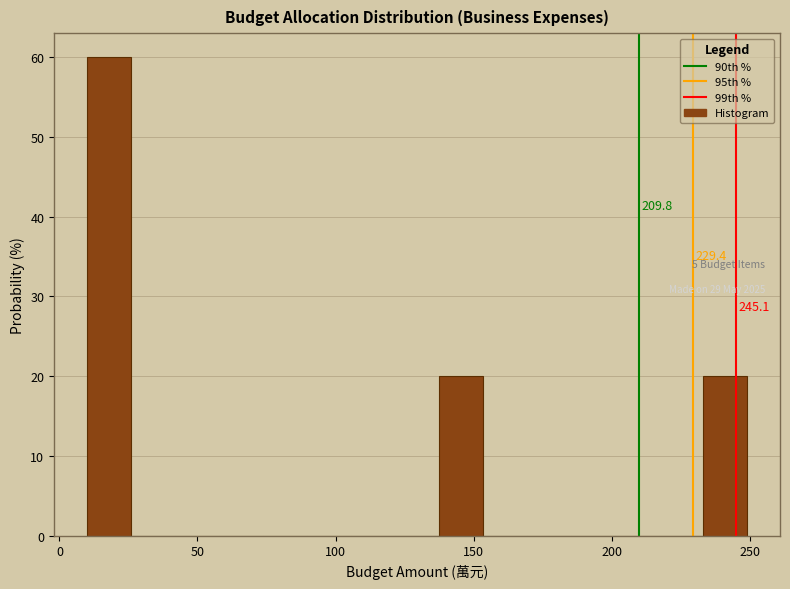

Read against the x-axis, roughly where is the centre of the tallest bar?

20